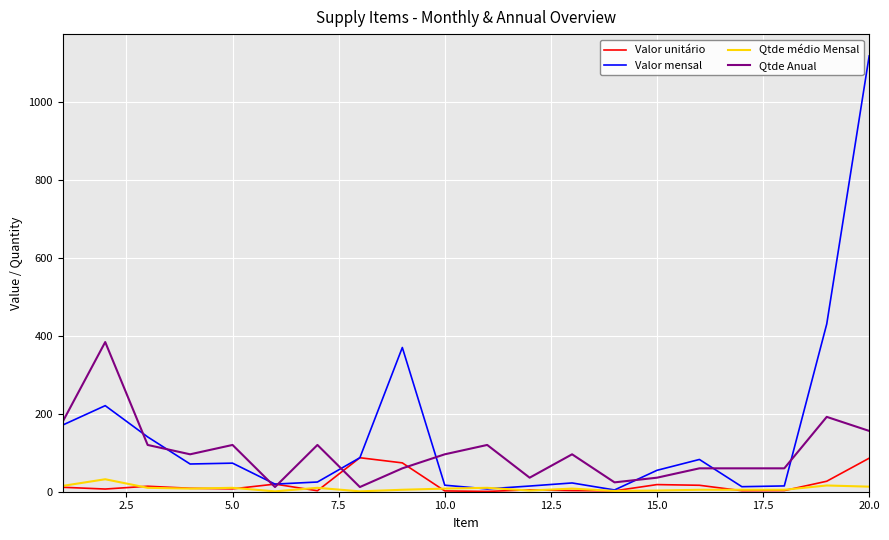

What is the highest value of the Valor mensal series?

1118.1